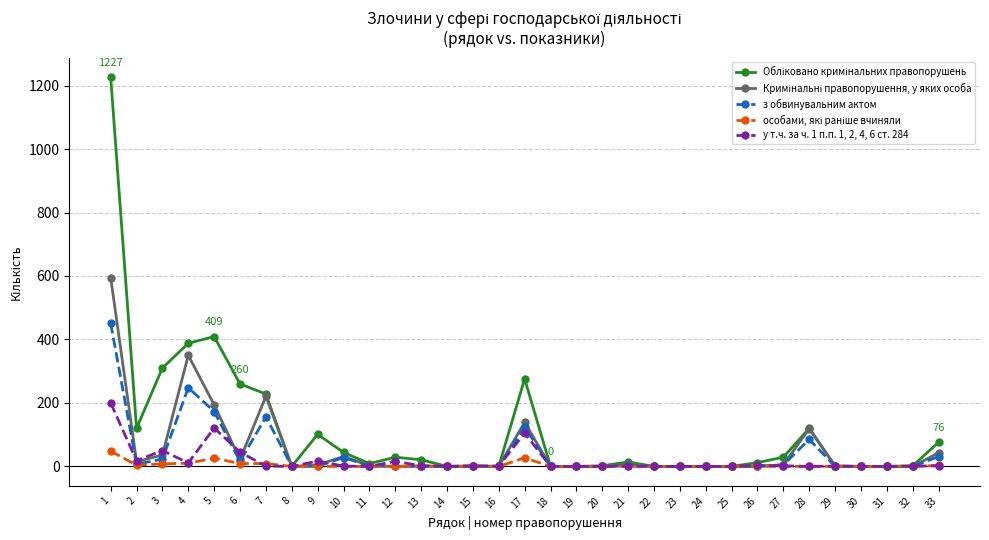

How many distinct data groups are displayed?

5